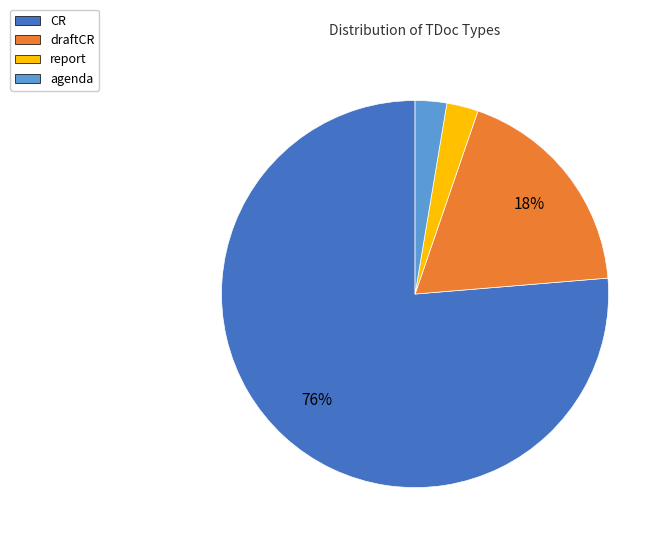

Which slice is the largest?

CR